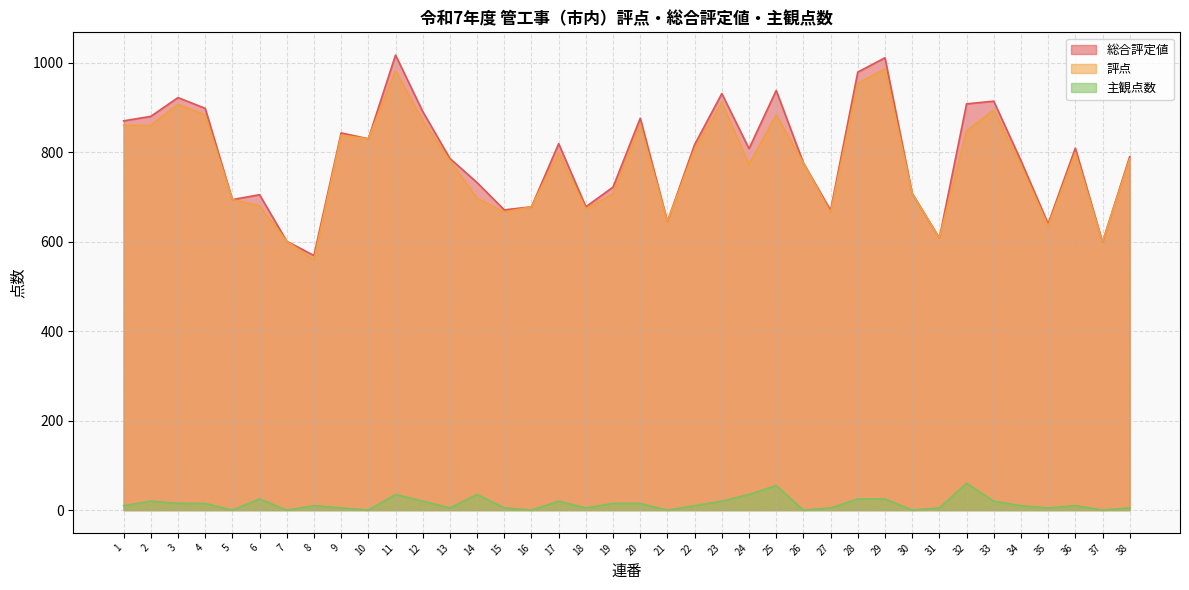

Rank the categories by 評点 value from lowest to highest.

8, 37, 7, 31, 35, 21, 27, 15, 18, 16, 6, 5, 14, 19, 30, 34, 24, 26, 13, 38, 17, 36, 22, 10, 9, 32, 1, 2, 20, 12, 4, 25, 33, 3, 23, 28, 11, 29